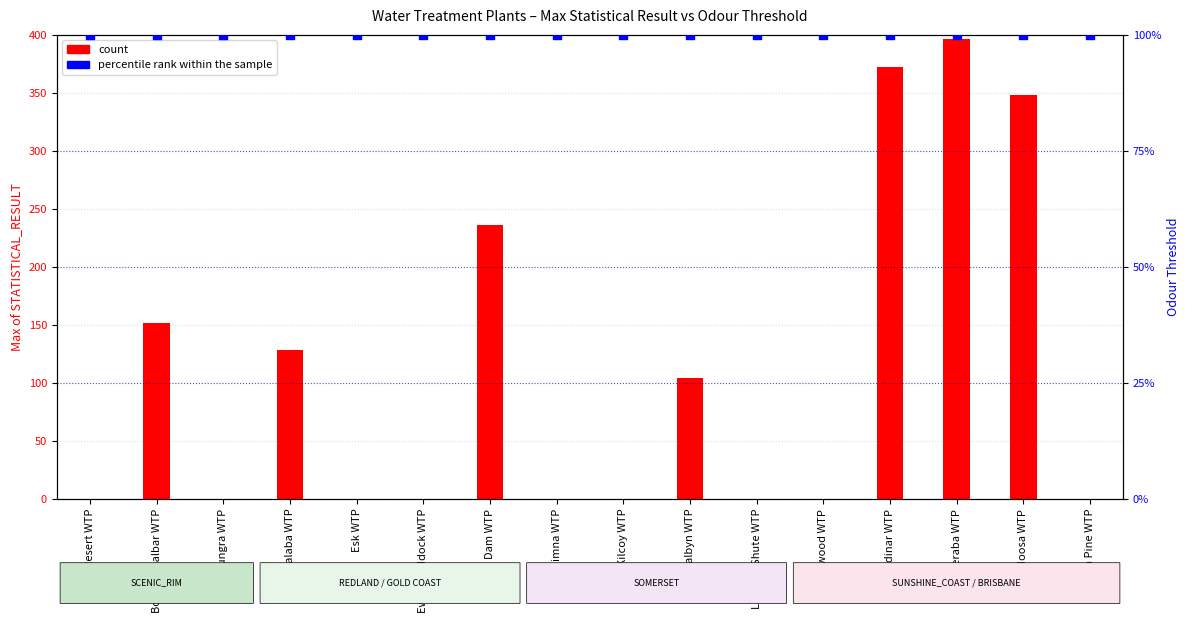

Which series has the largest Y range (max minus min)?

count